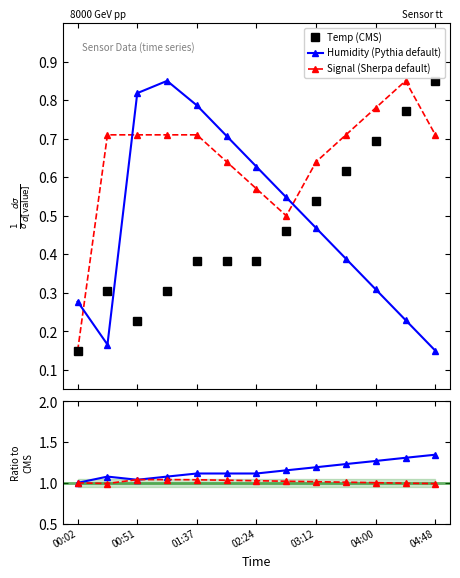

How many interior local peaks does the Humidity (Pythia default) series have?

1